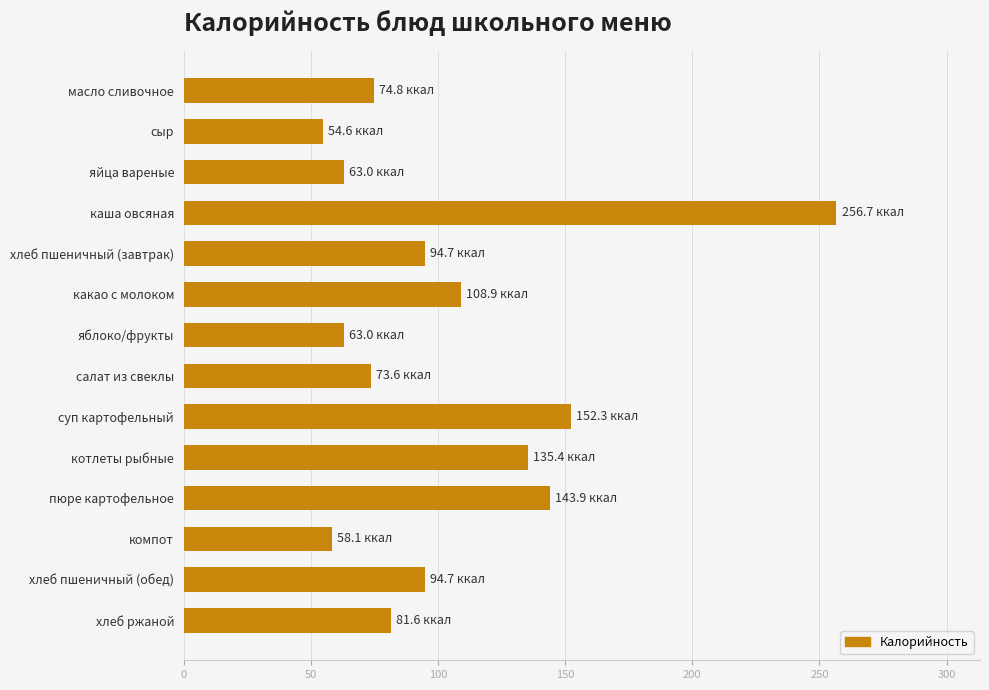

What is the sum of the values at какао с молоком and суп картофельный?

261.2